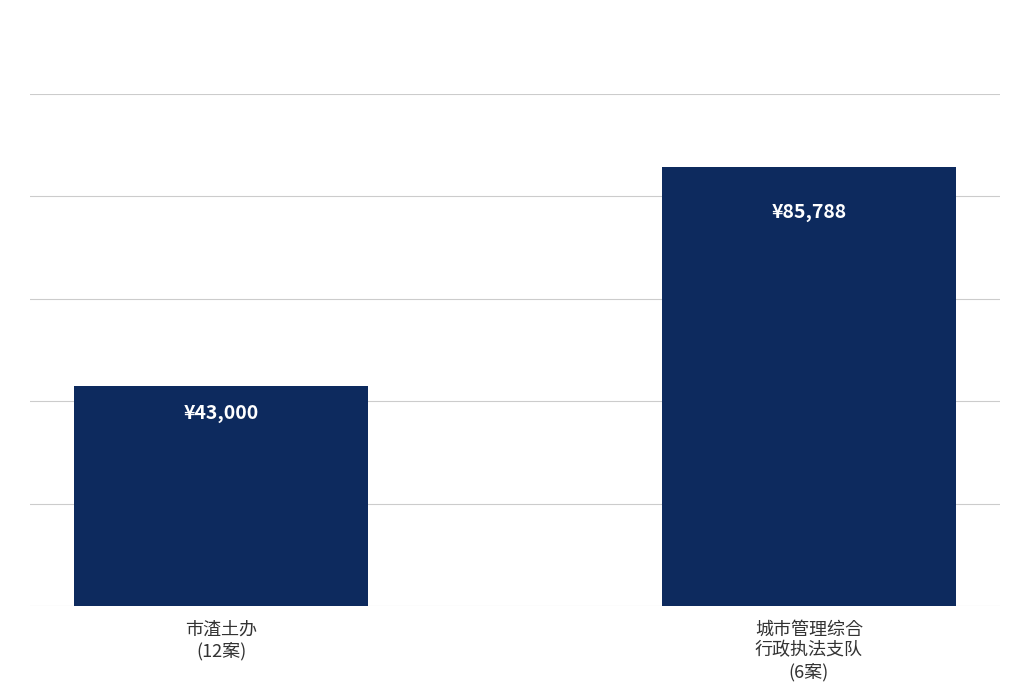

True or false: the data shows 85788 at 城市管理综合
行政执法支队
(6案).

True